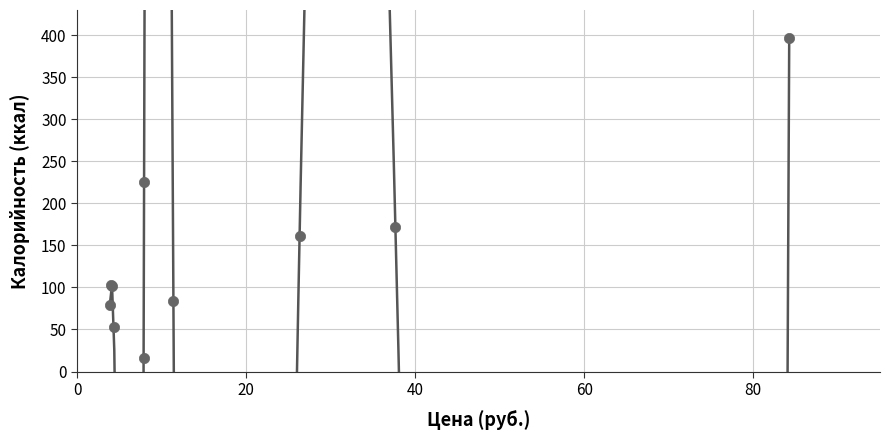

What Y value in the scatter plot is closest to 206?

225.2